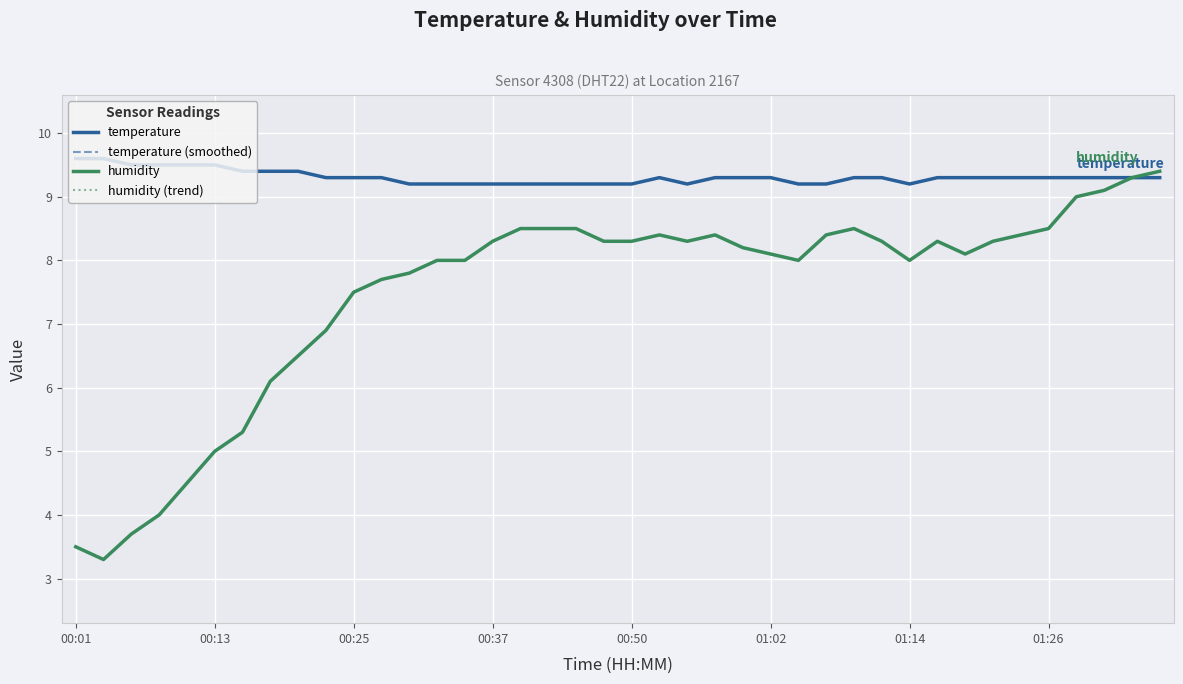

Is this an area chart (filled region under the line)?

No